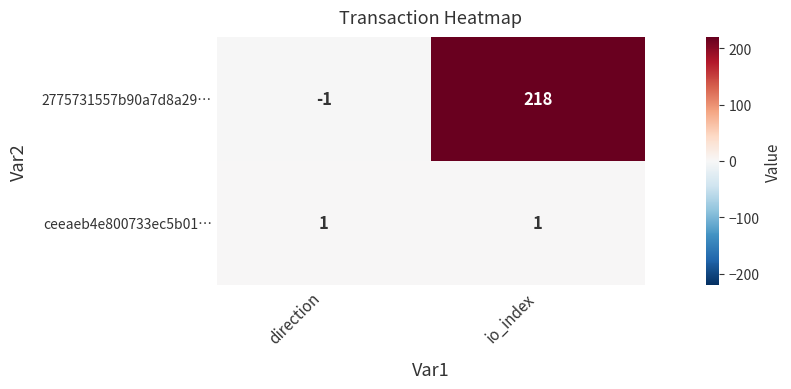

Rank the series by their average value, from highest to lowest.

2775731557b90a7d8a29…, ceeaeb4e800733ec5b01…